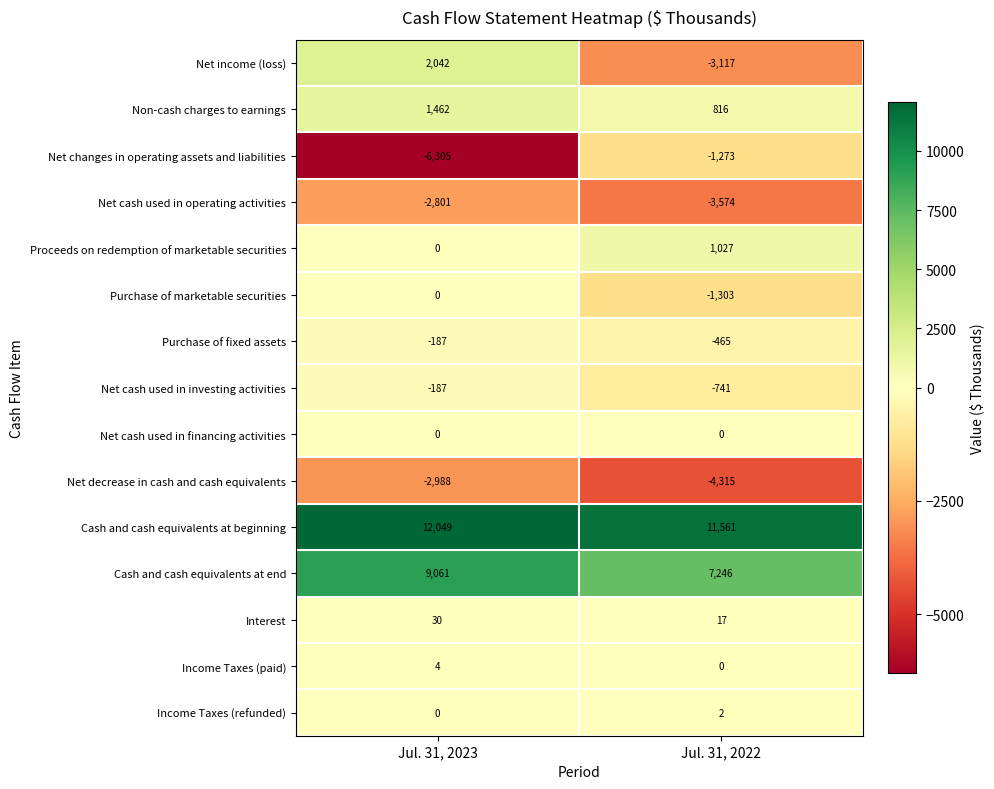

True or false: Interest has a value of 17 at Jul. 31, 2022.

True